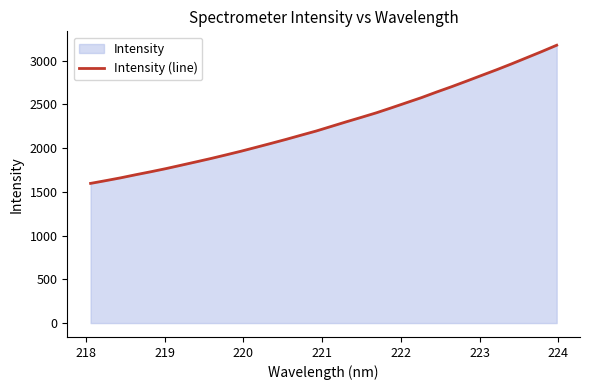

What is the minimum value shown in the chart?

1596.1